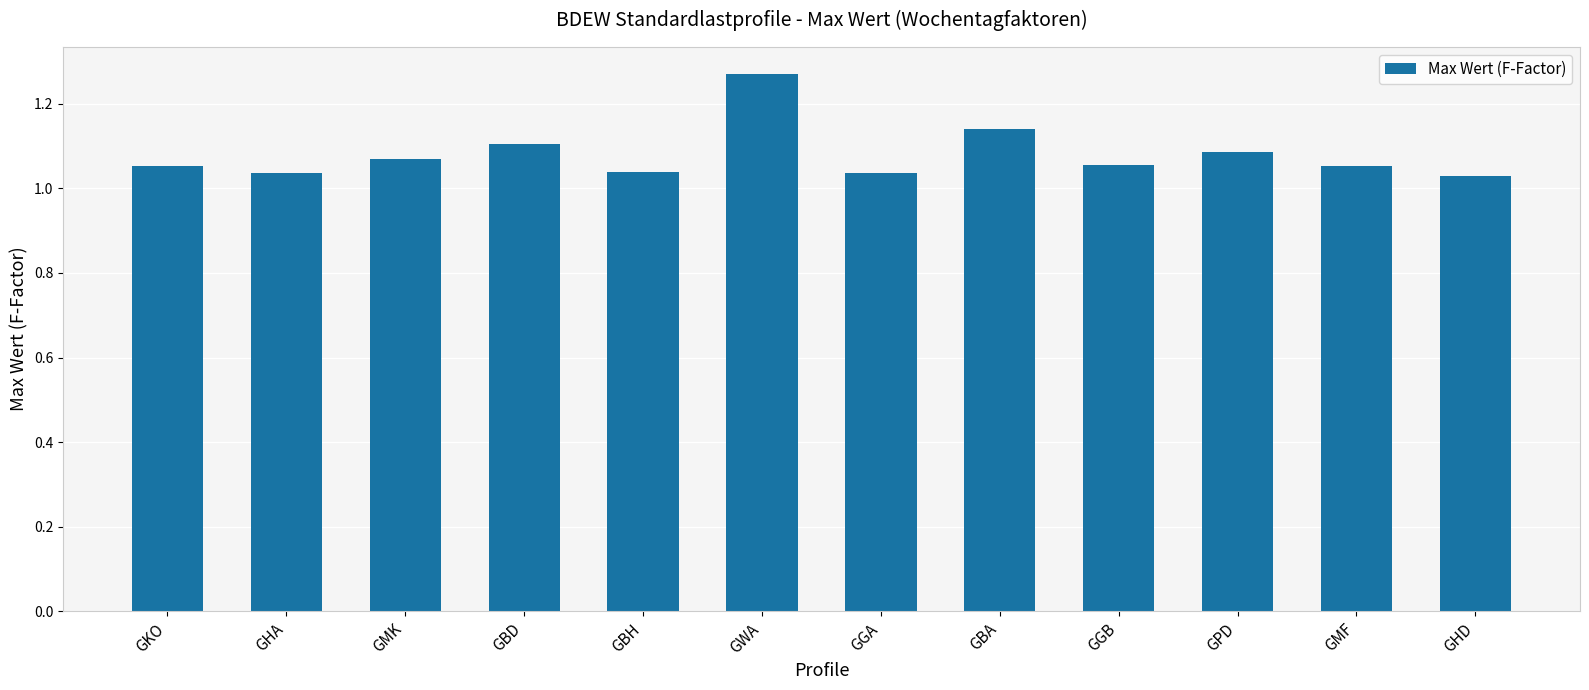

What is the sum of all values?

13.0